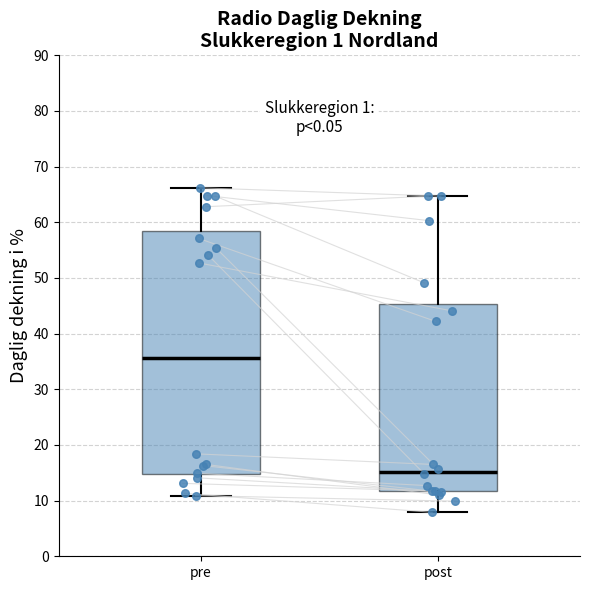

Which box's median line is the lowest?

post